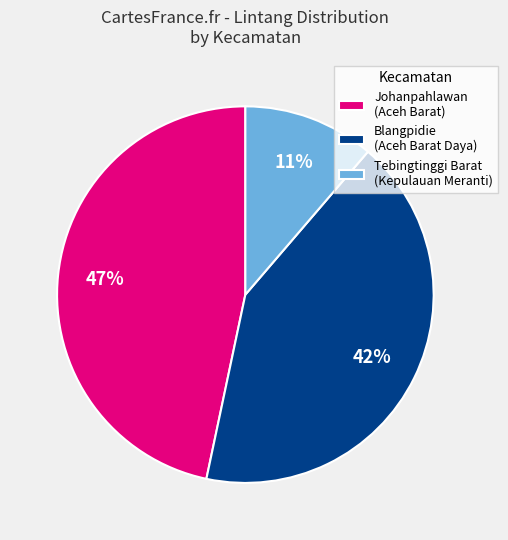

What is the smallest slice in the pie chart?

Tebingtinggi Barat (Kepulauan Meranti)